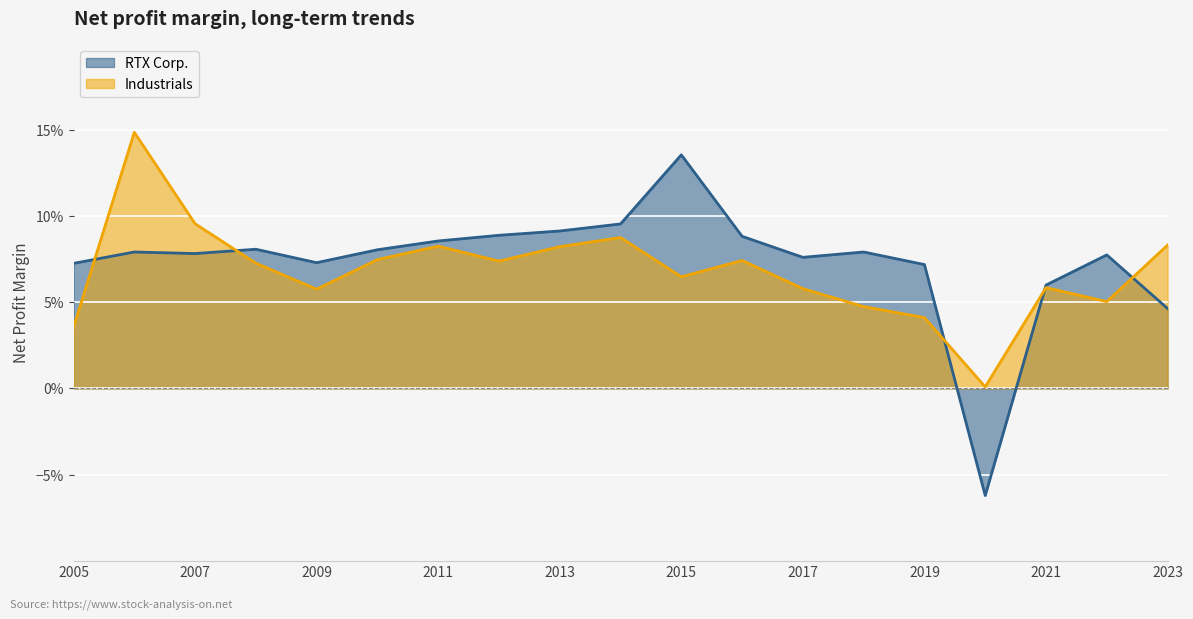

What is the value of the Industrials point at the 9th from the left?

0.1